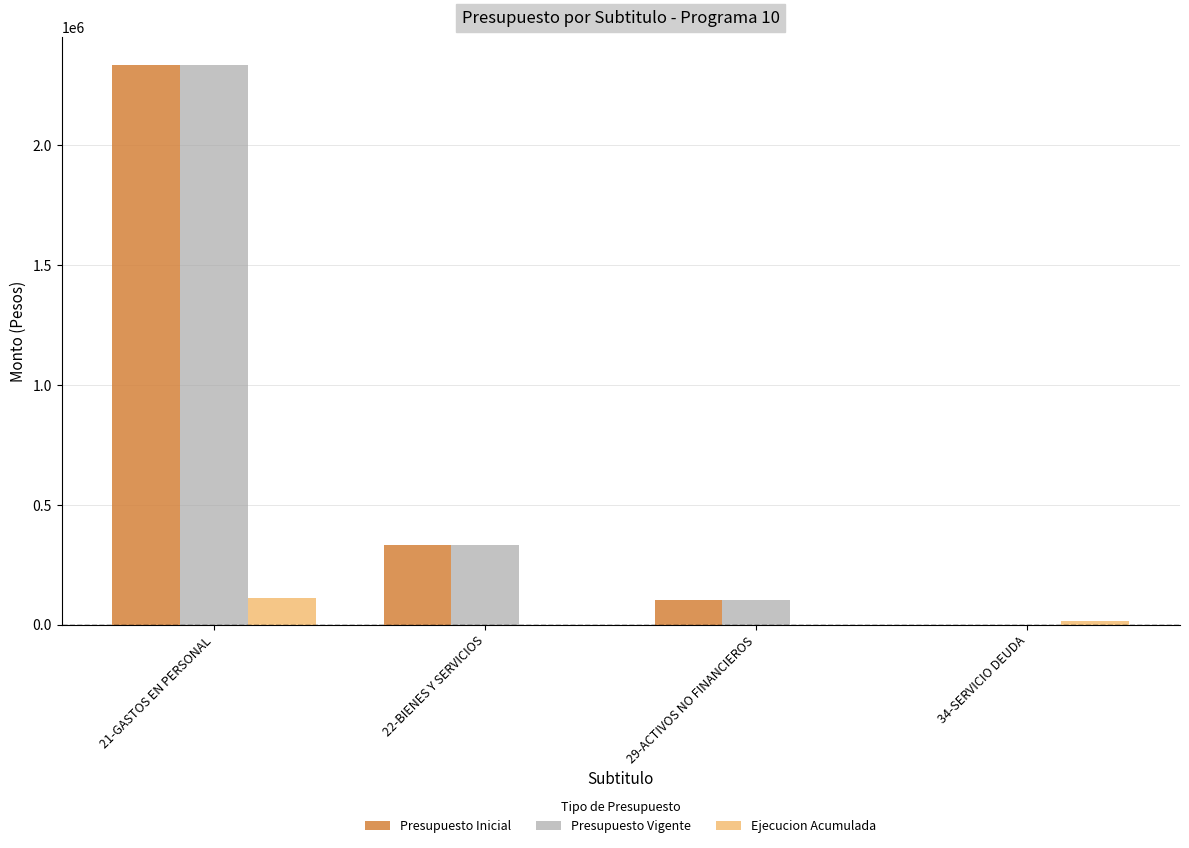

What is the maximum value for Presupuesto Vigente?

2335808